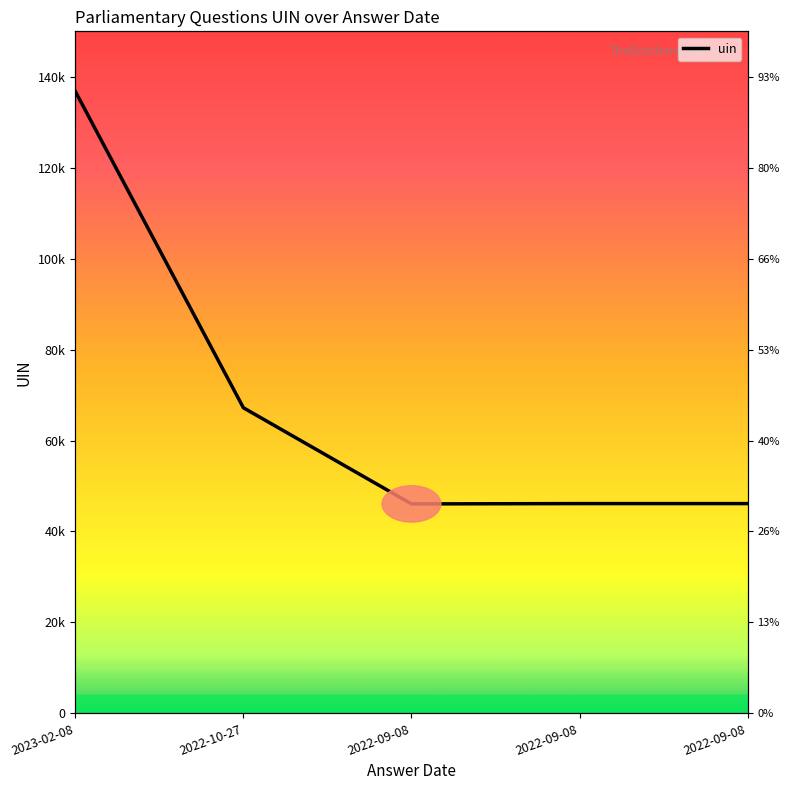

What is the change in value from 2022-10-27 to 2022-09-08?

-21076